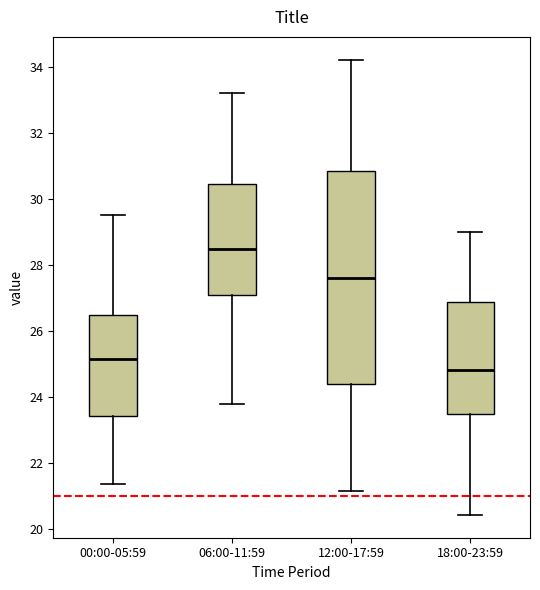

Comparing the boxes themselves (not the whiskers), which one is the tallest?

12:00-17:59